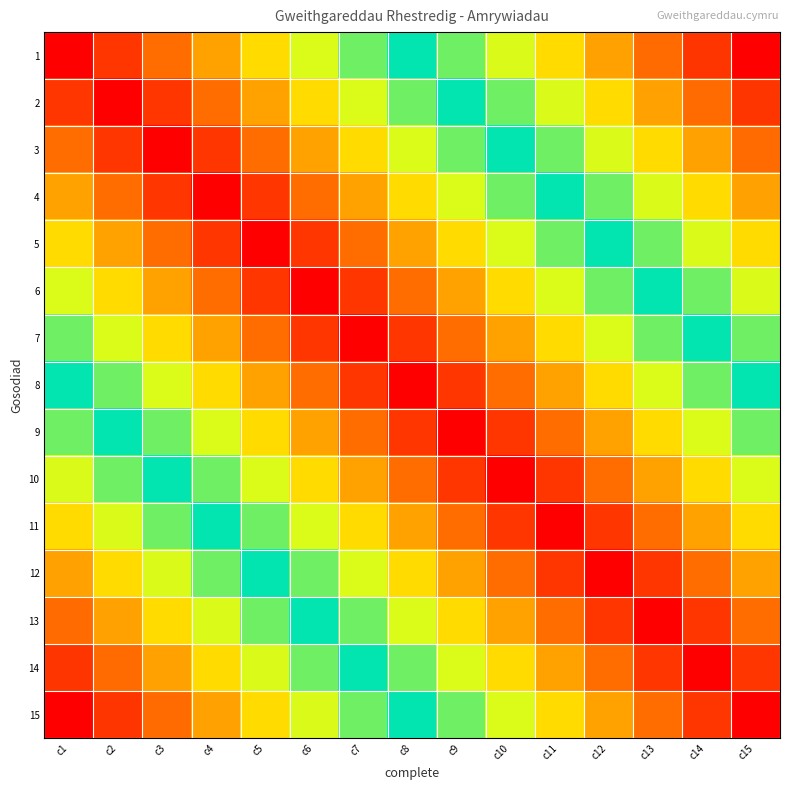

What is the maximum value shown in the chart?

0.9